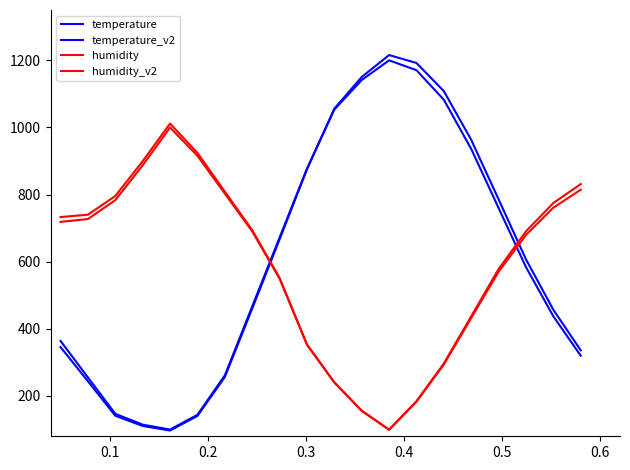

What is the sum of all humidity_v2 values?

11744.0